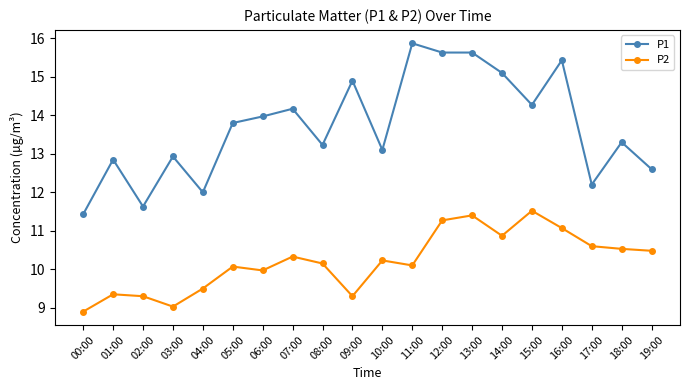

Where does the P1 series first go above 13?

05:00